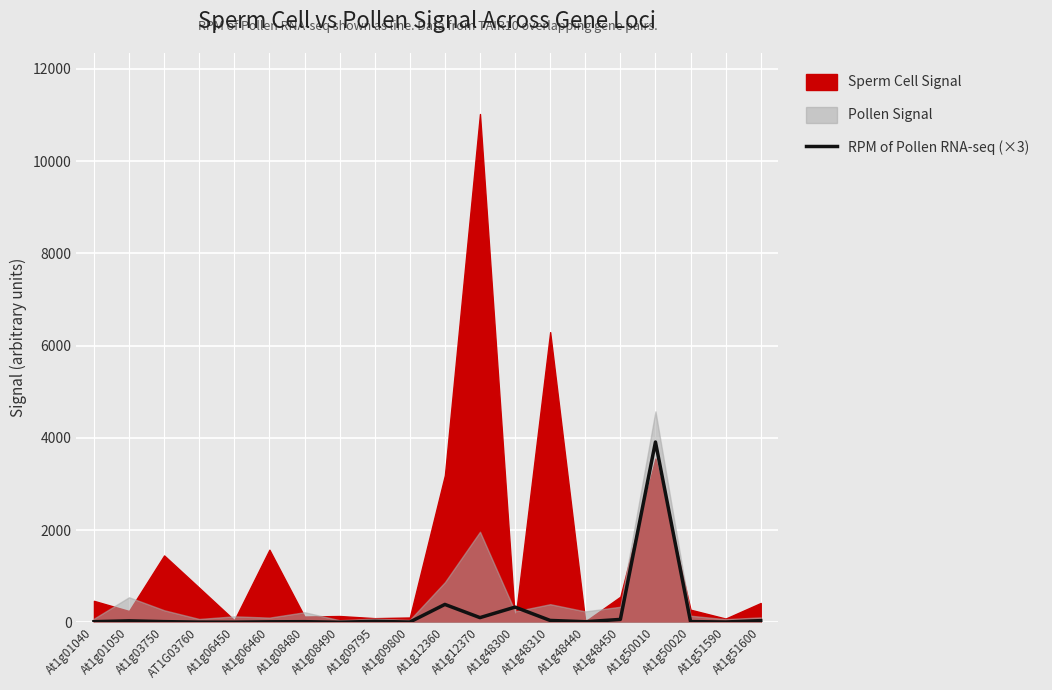

Does the chart display data point markers on the line(s)?

No